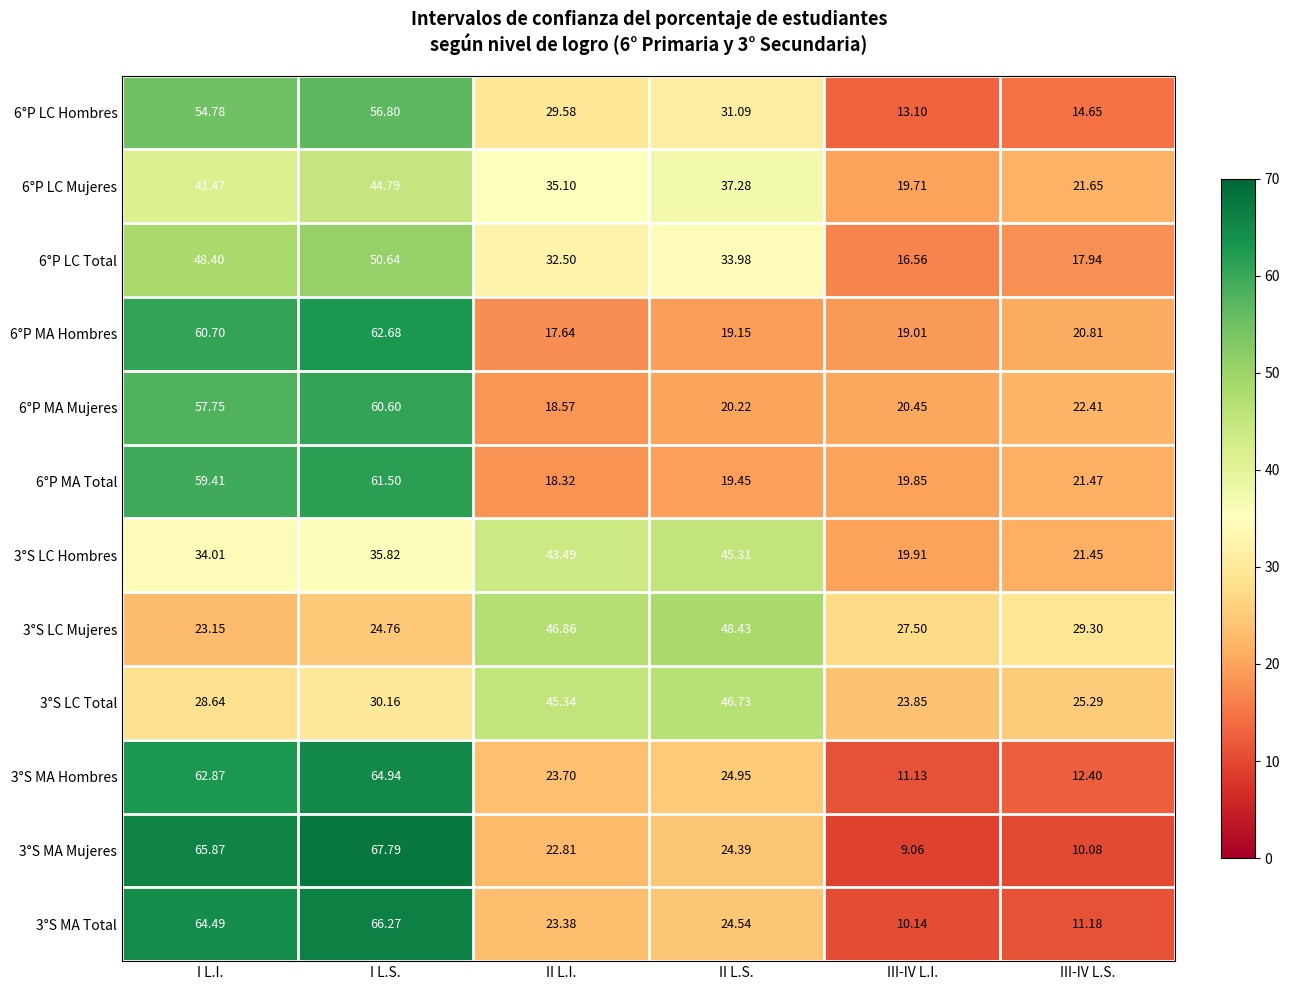

How many data points in 6°P MA Mujeres are less than 22?

3